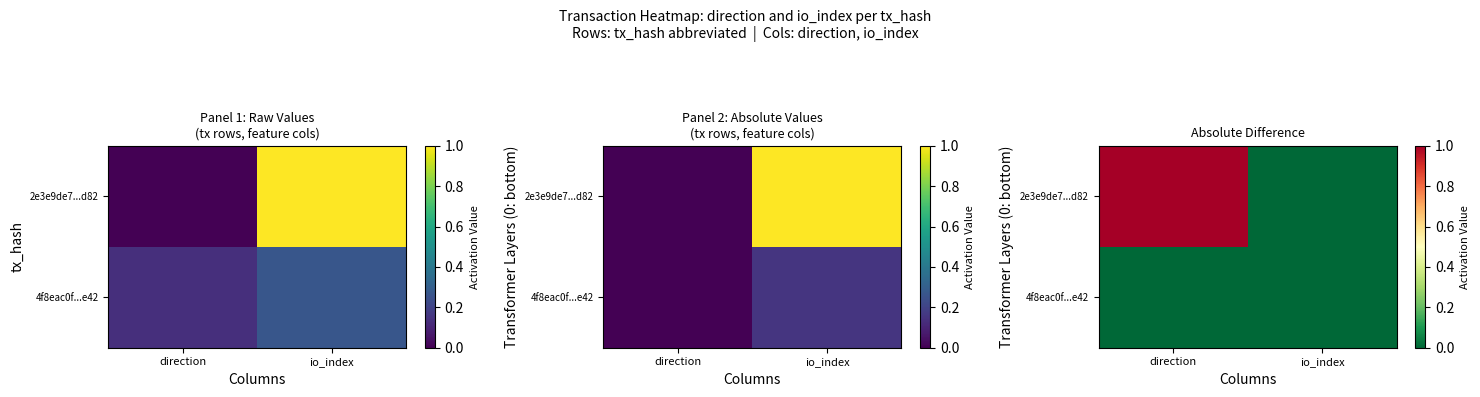

What is the highest value of the 2e3e9de7...d82 series?

1